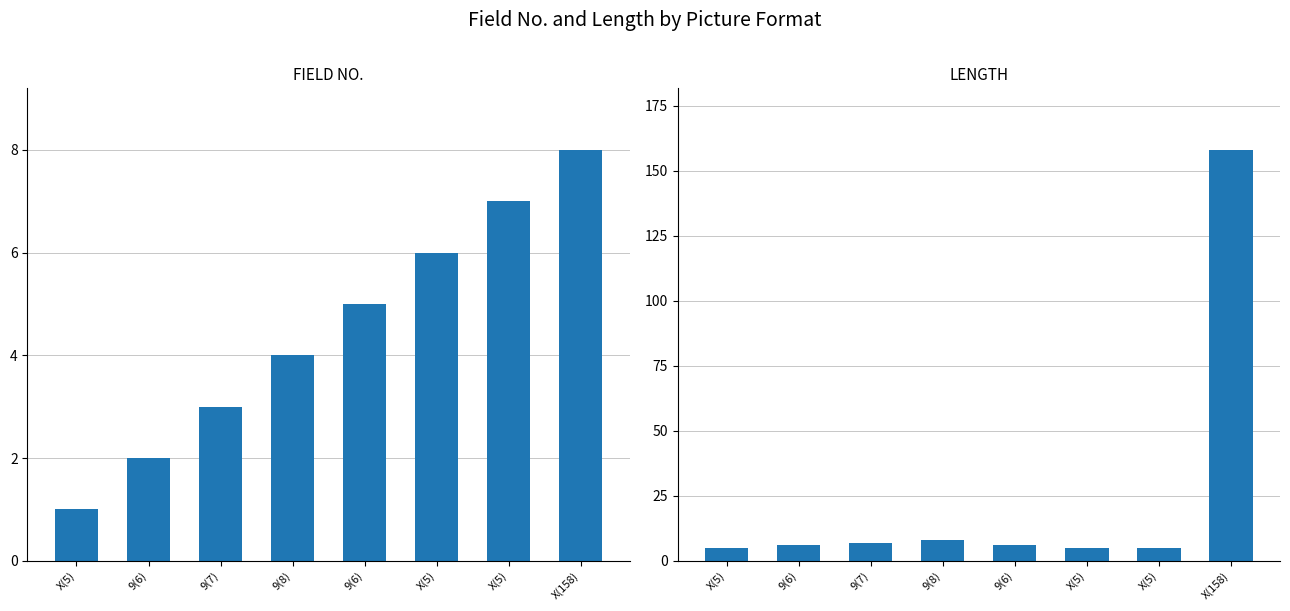

Reading left to right, transcribe all the data shown in this chart.

FIELD NO.: 1	2	3	4	5	6	7	8
LENGTH: 5	6	7	8	6	5	5	158